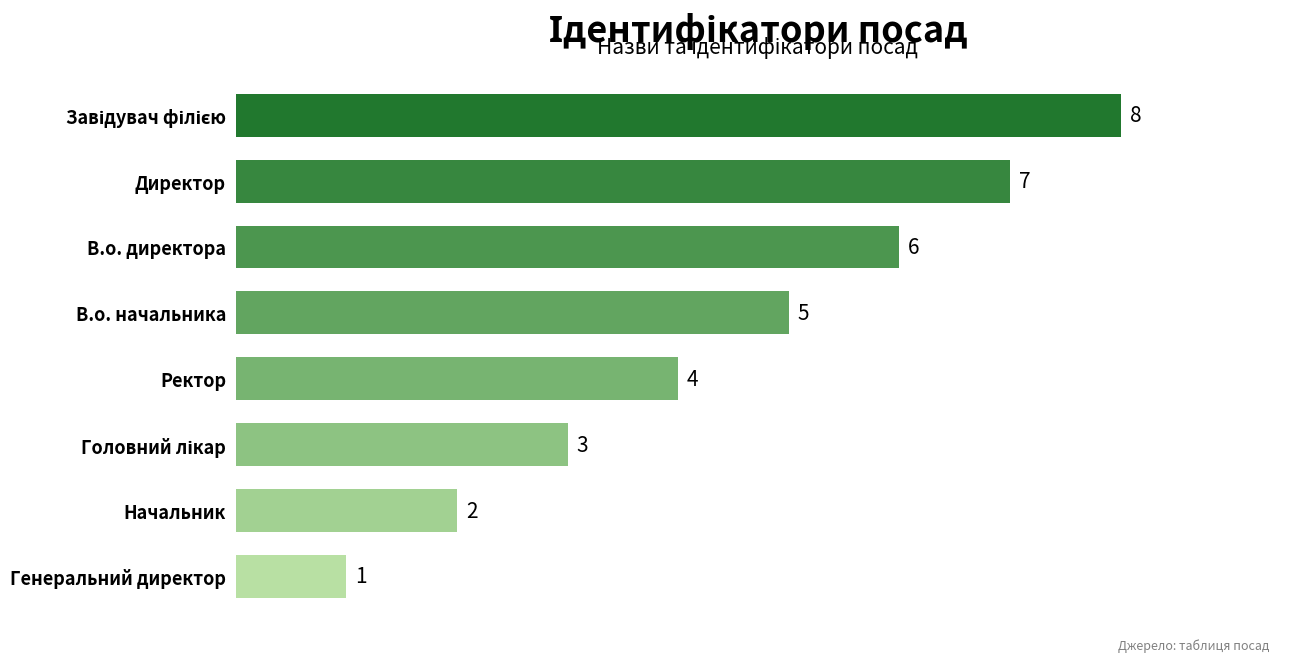

What is the difference between the maximum and minimum values?

7